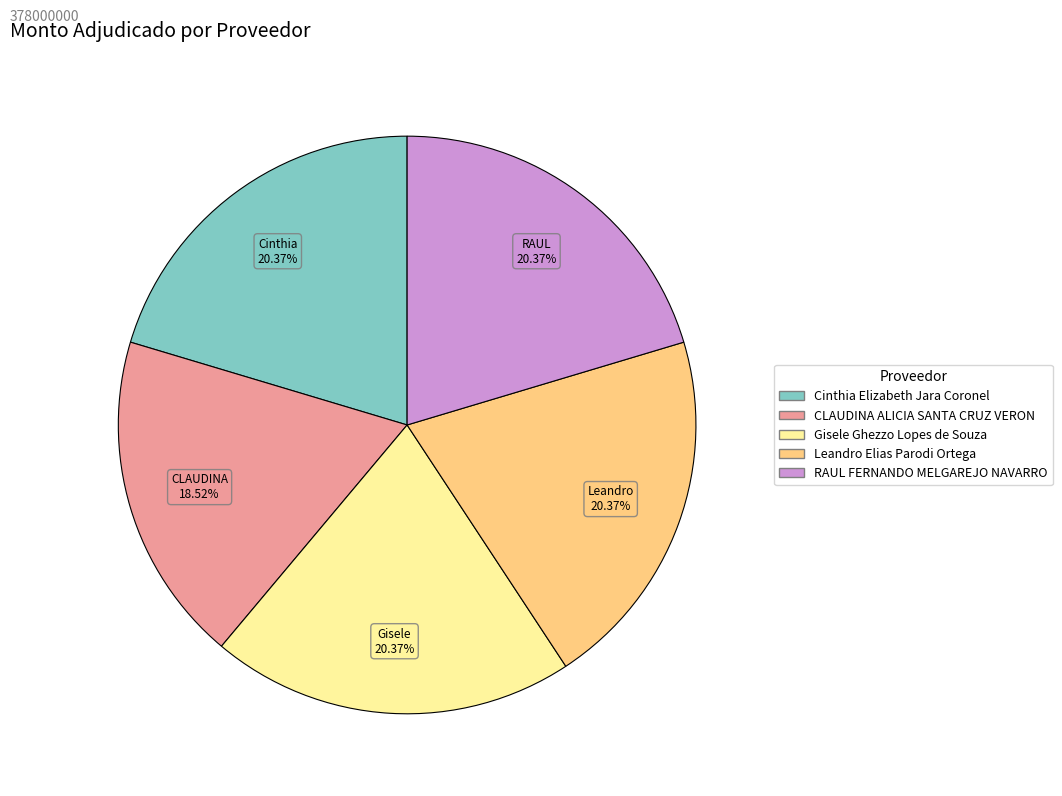

To the nearest percent, what percentage of the pie is CLAUDINA ALICIA SANTA CRUZ VERON?

19%